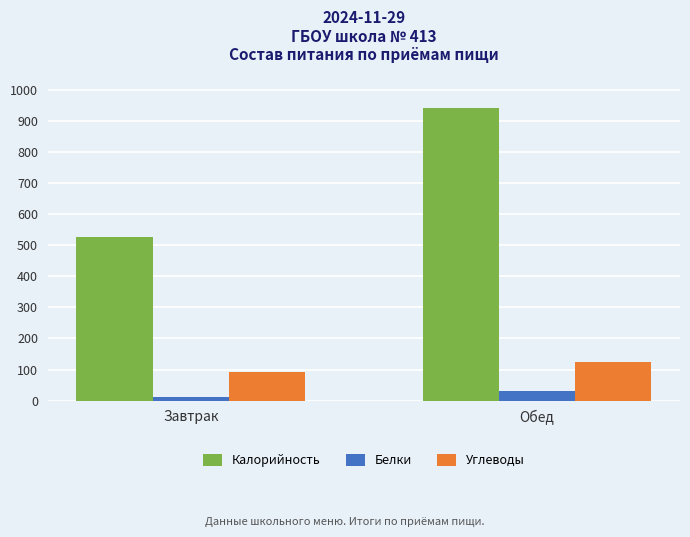

Rank the categories by Калорийность value from lowest to highest.

Завтрак, Обед